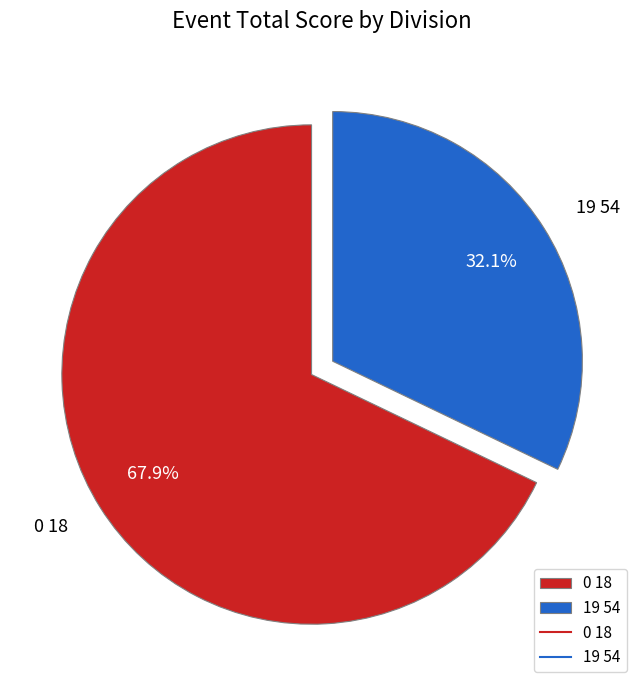

Do 0 18 and 19 54 together represent more than half of the pie?

Yes